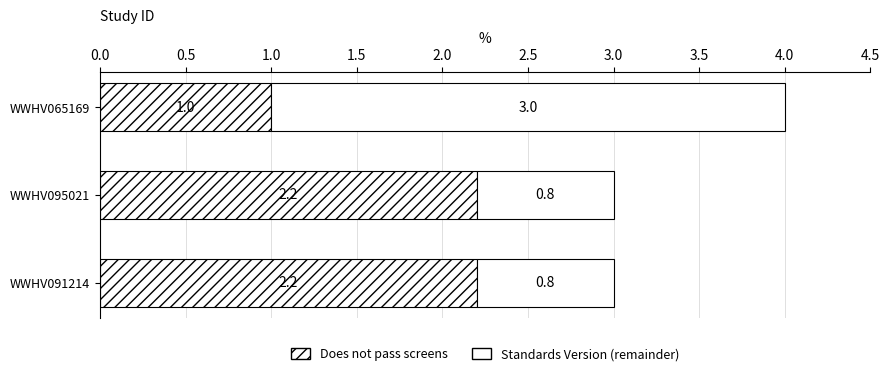

Count the number of categories in the chart.

3